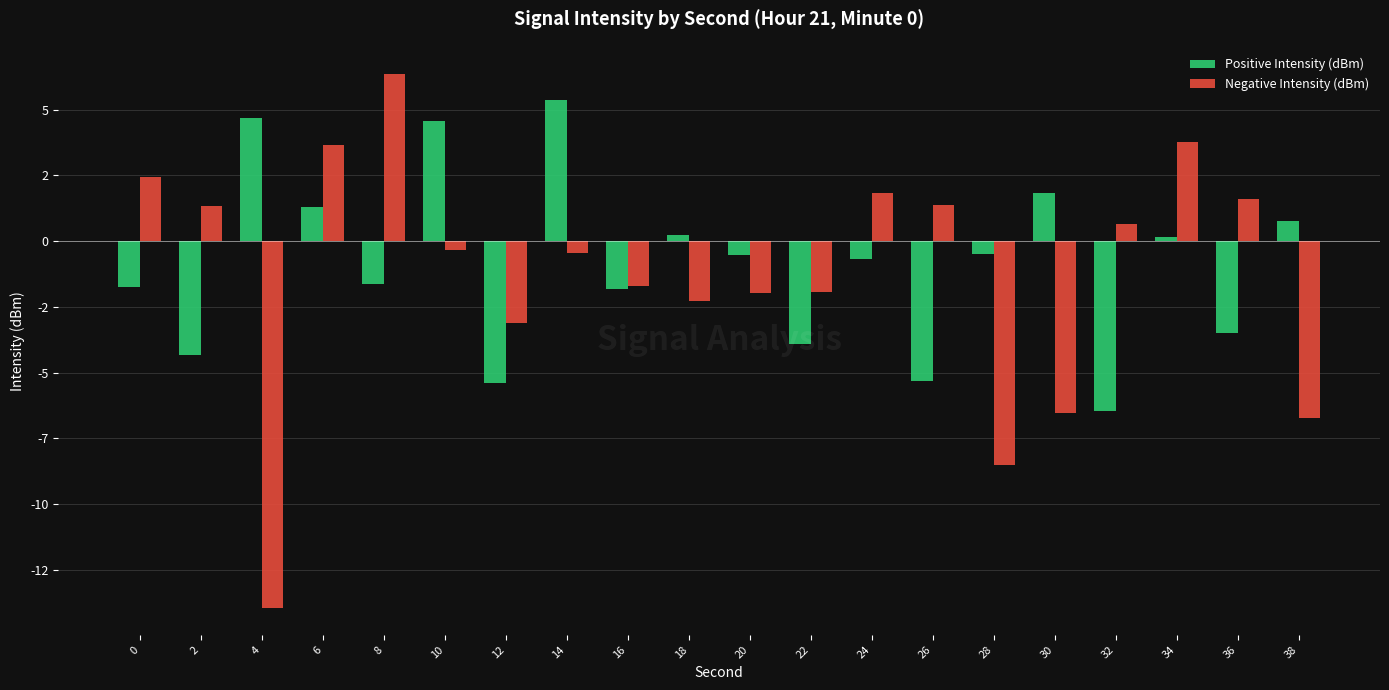

What is the minimum value shown in the chart?

-14.0